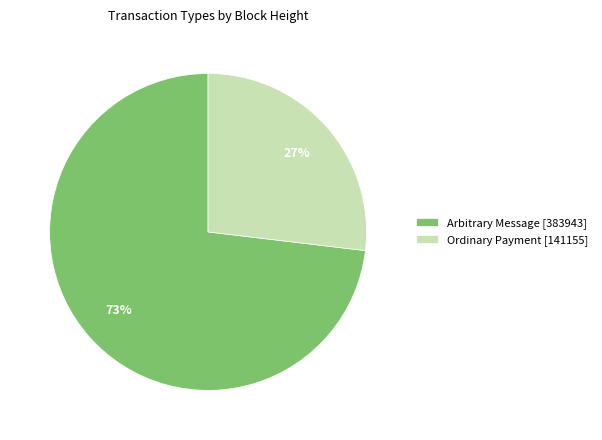

Rank the categories by value from lowest to highest.

Ordinary Payment [141155], Arbitrary Message [383943]